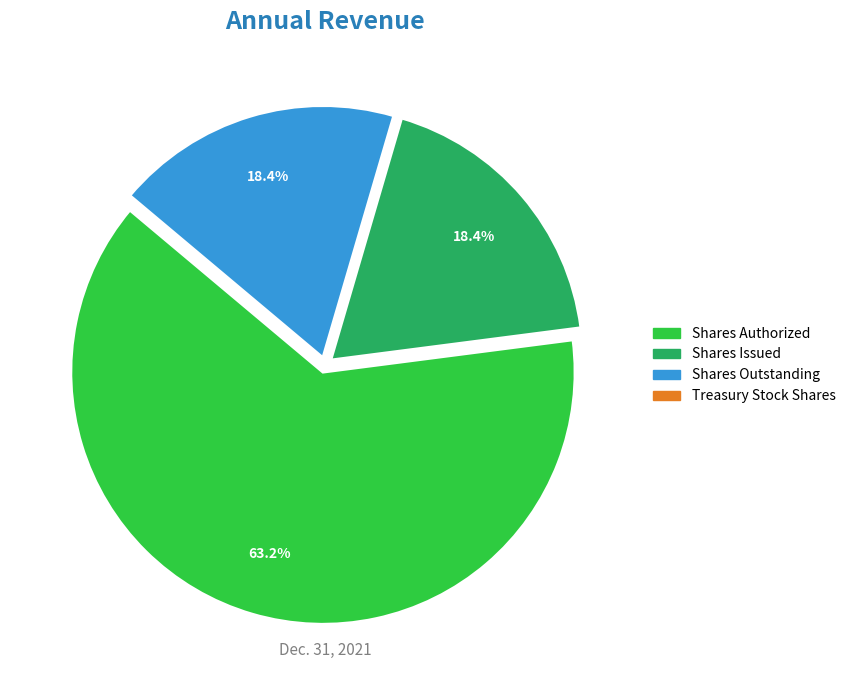

Is there any slice that represents more than half of the pie?

Yes